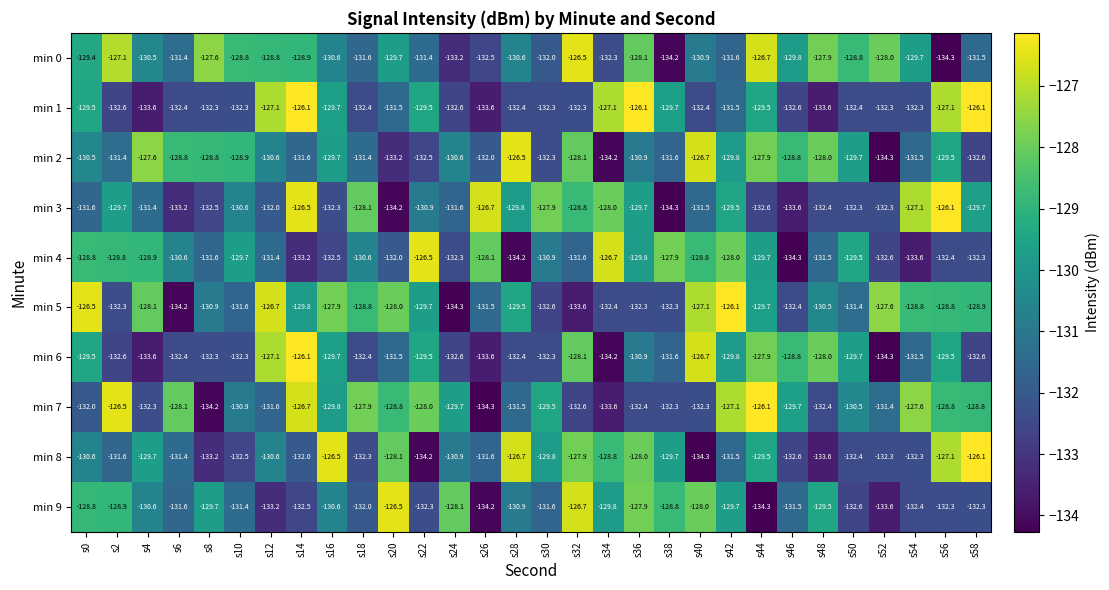

What is the average value of the min 8 series?

-130.6